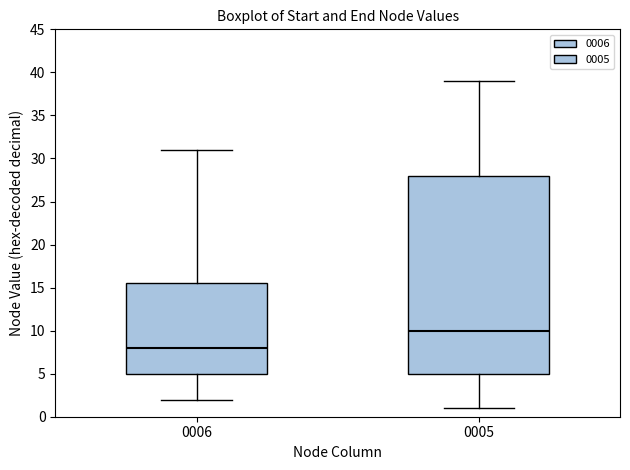

Which box's median line is the highest?

0005